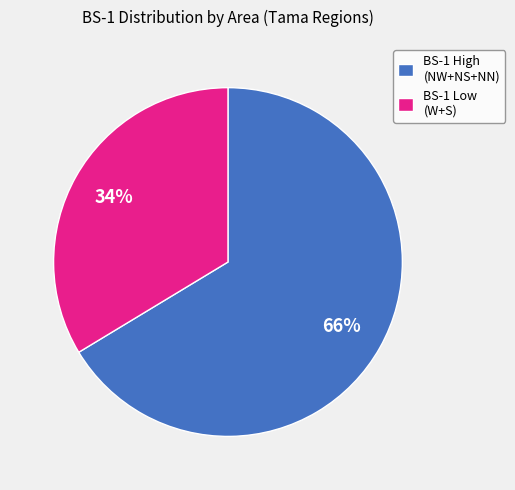

Between BS-1 Low (W+S) and BS-1 High (NW+NS+NN), which is larger?

BS-1 High (NW+NS+NN)